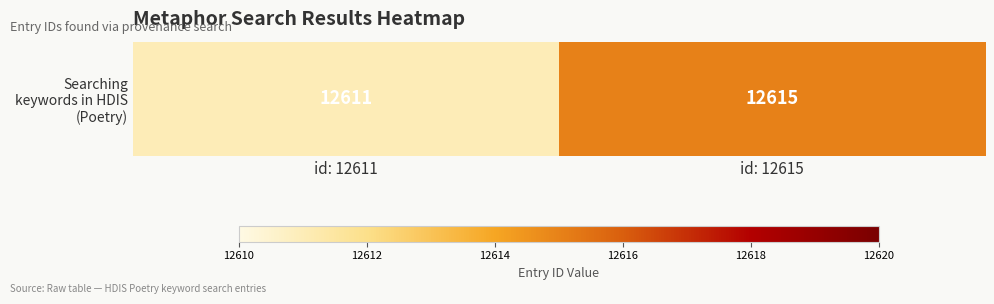

What is the sum of all values?

25226